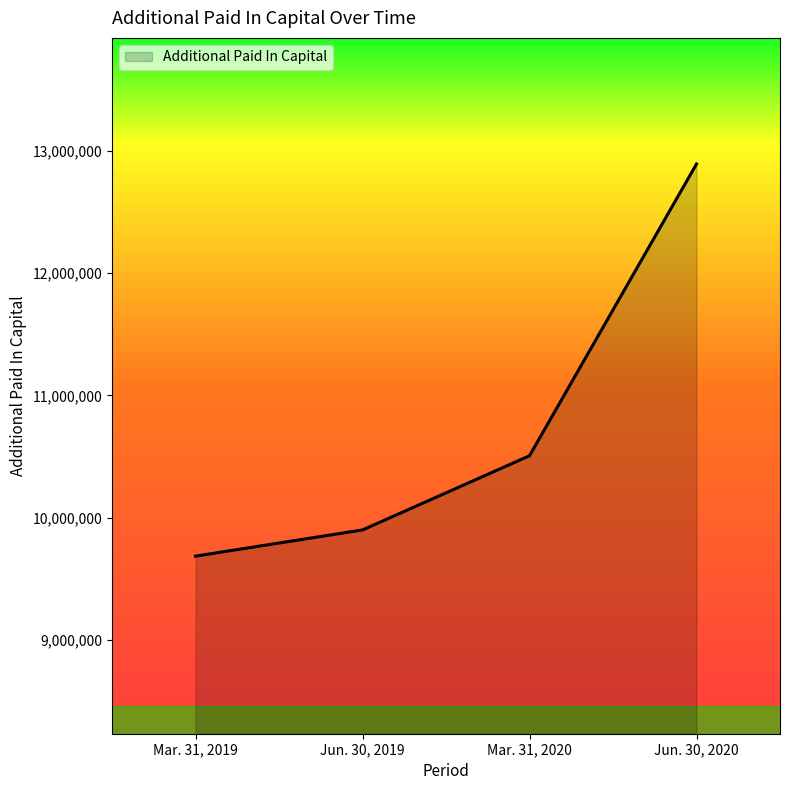

At which label is the value closest to 11288392?

Mar. 31, 2020